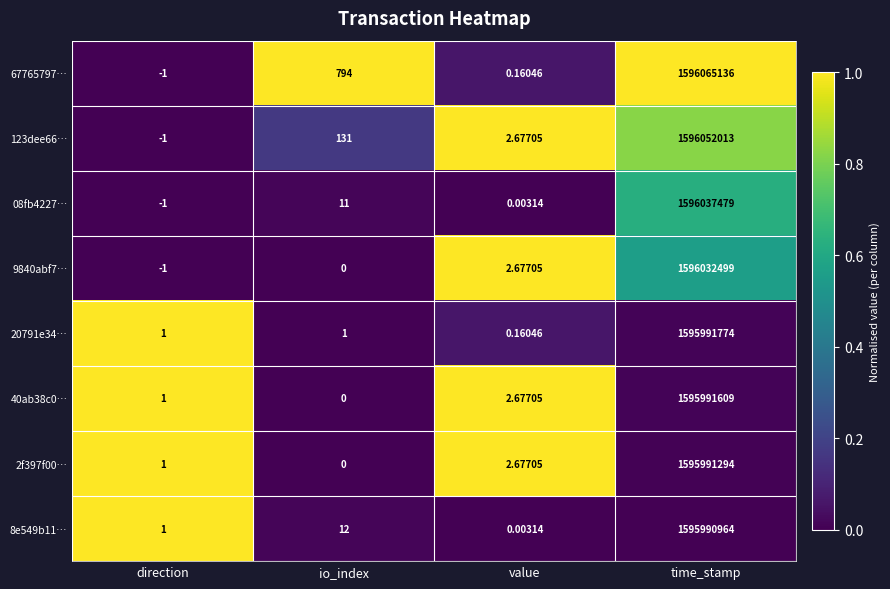

Which category has the highest value in the 8e549b11… series?

time_stamp